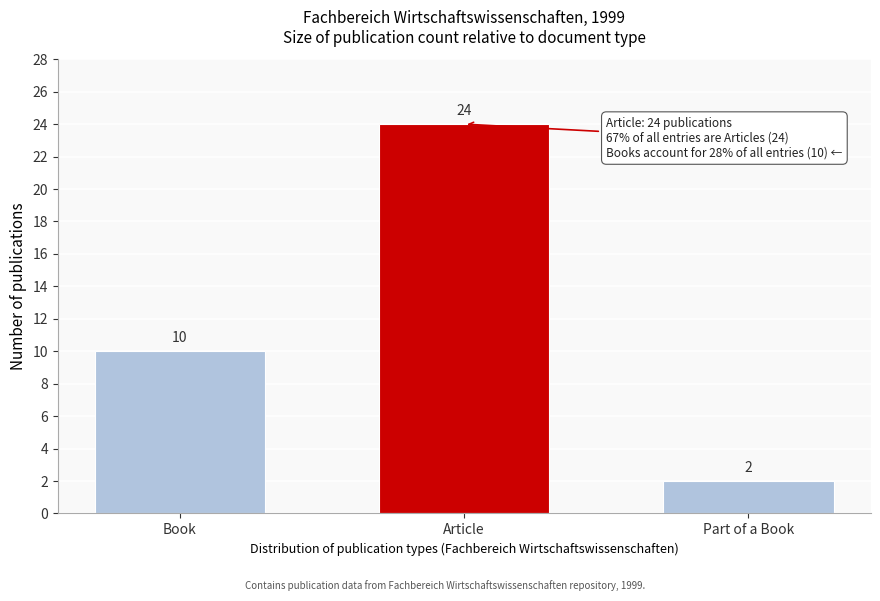

Reading right to left, extract all data points from this chart.

2	24	10